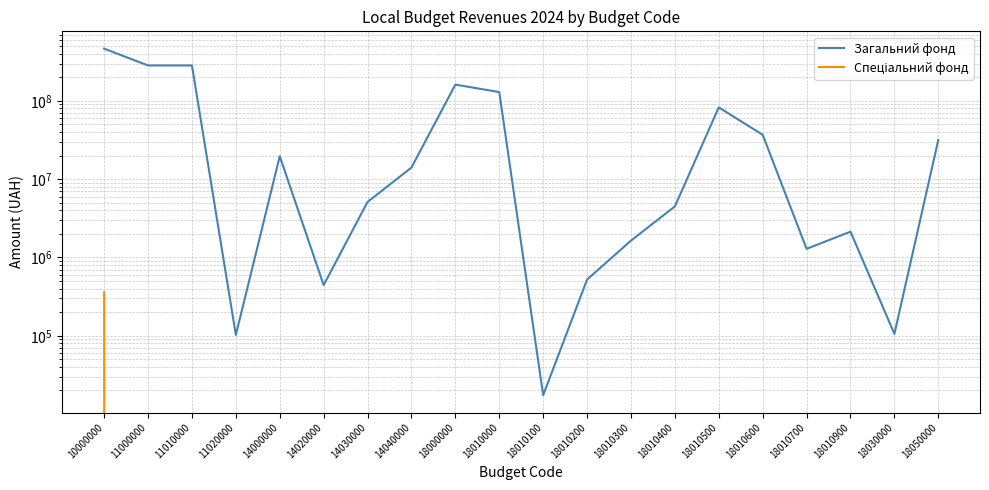

Where is Спеціальний фонд nearest to the value 179800?

10000000